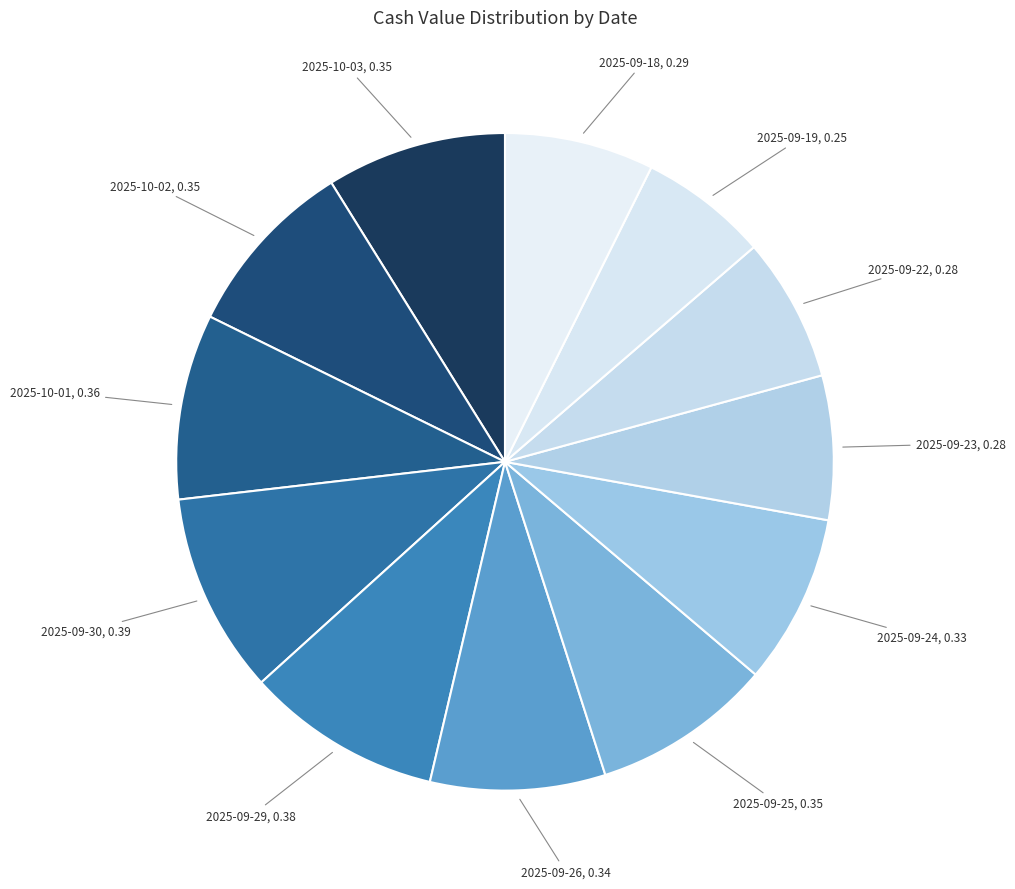

Combined, do 2025-09-22, 0.28 and 2025-09-26, 0.34 account for over 50%?

No